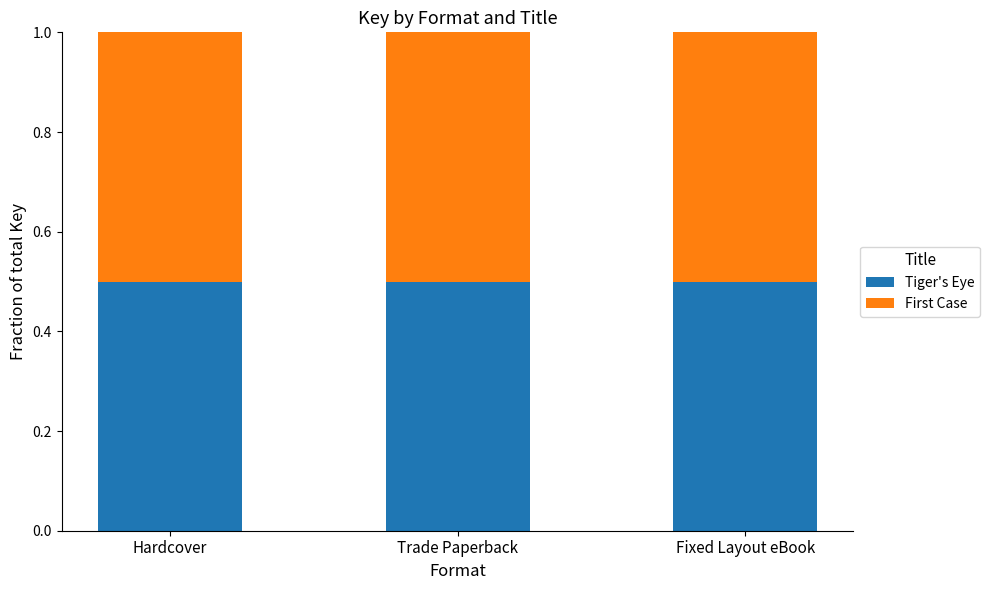

What is the average value of the Tiger's Eye series?

0.5